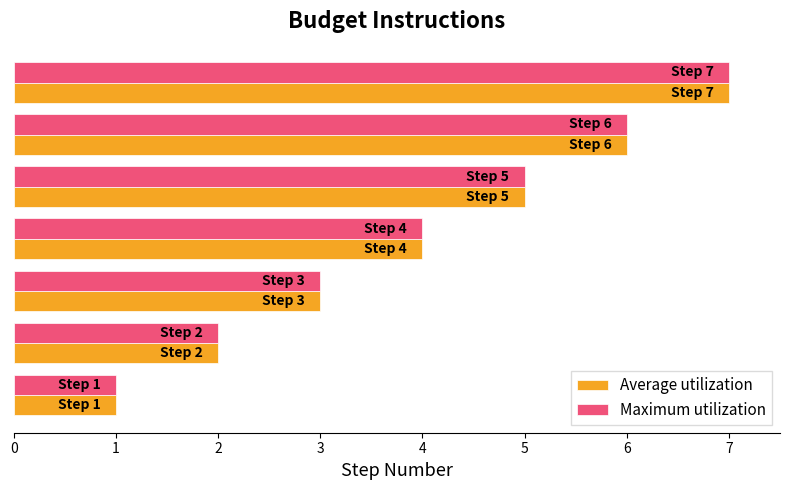

What is the difference between the maximum and second lowest values in the Average utilization series?

5